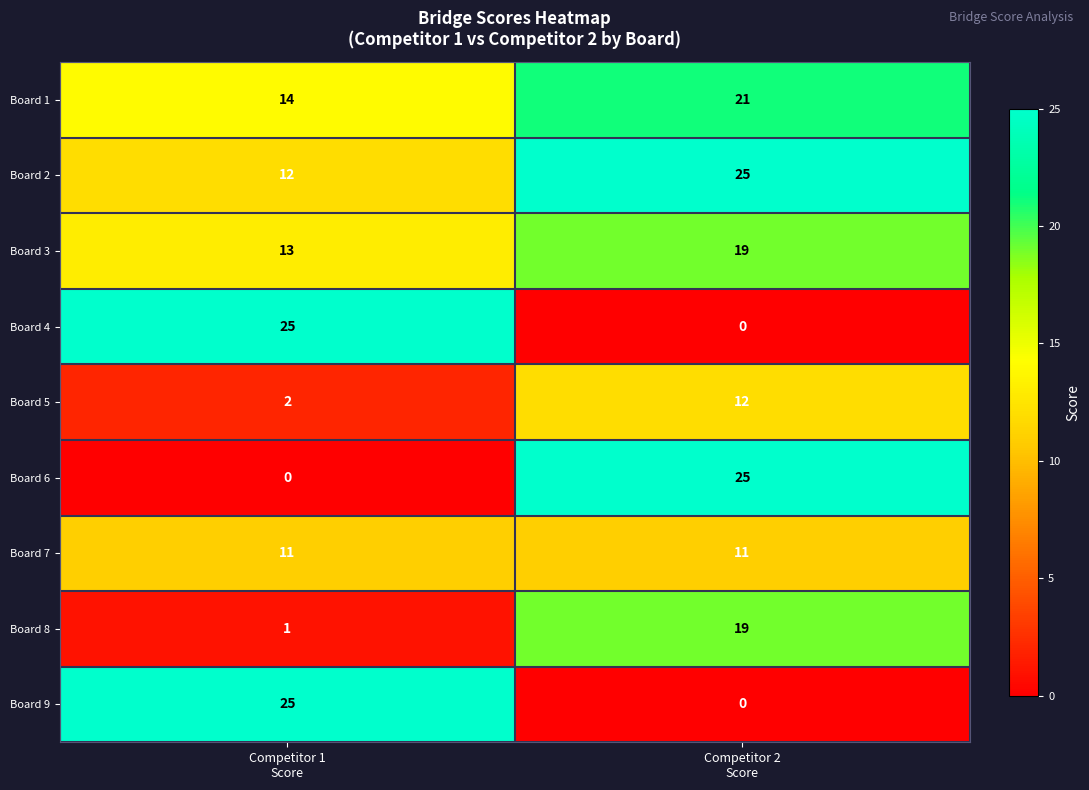

What is the greatest value displayed?

25